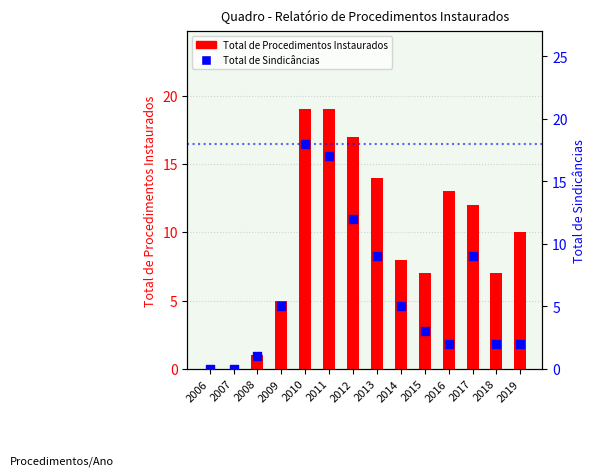

Which series has the largest total across all categories?

Total de Procedimentos Instaurados